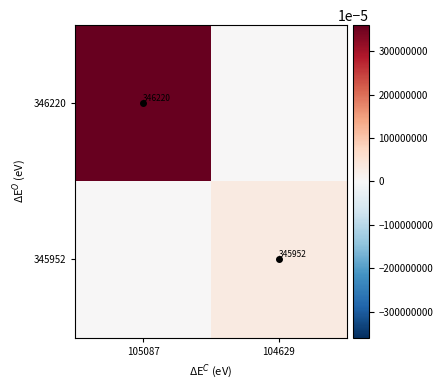

Is it true that 345952 equals 320 at 104629?

True